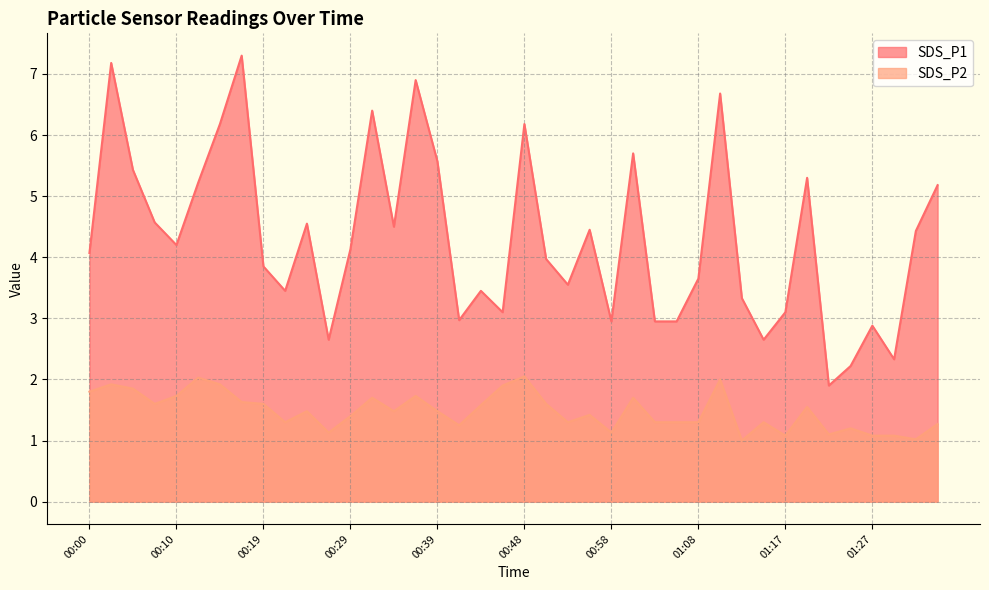

Does the chart display data point markers on the line(s)?

No